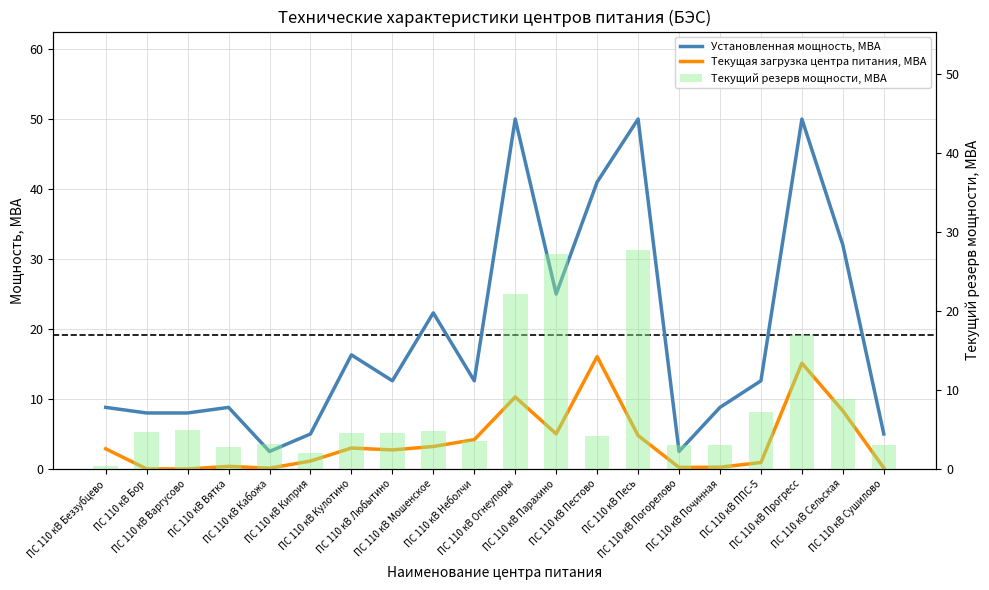

What is the approximate value of Текущая загрузка центра питания, МВА at ПС 110 кВ Сельская?

8.3